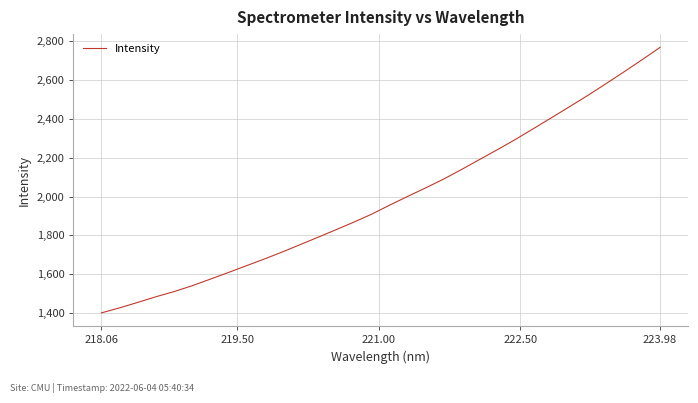

What is the difference between the maximum and minimum values?

1365.0